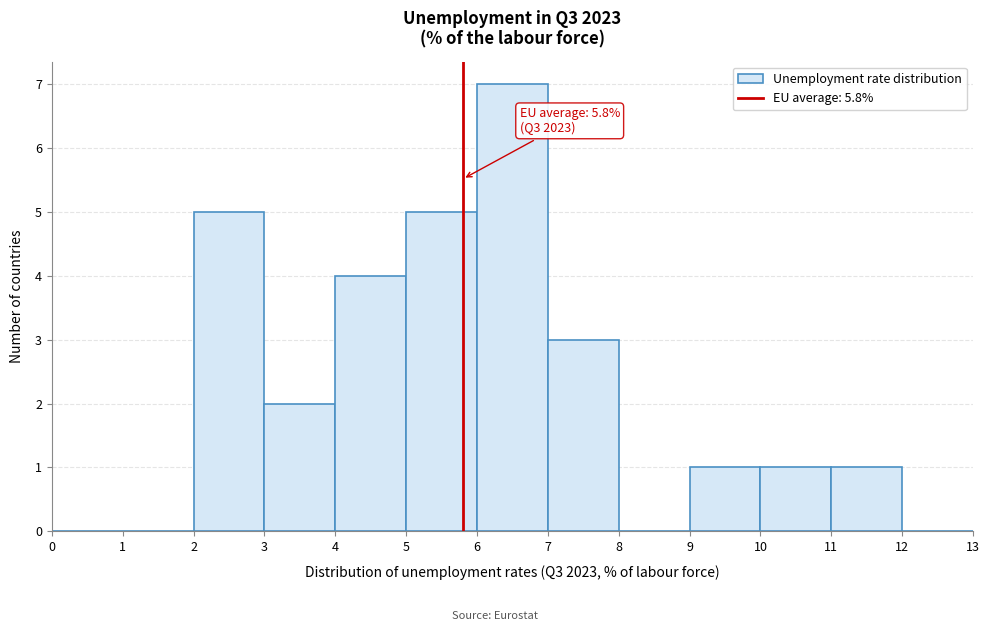

Over which range of the x-axis is the bar tallest?

6 to 7